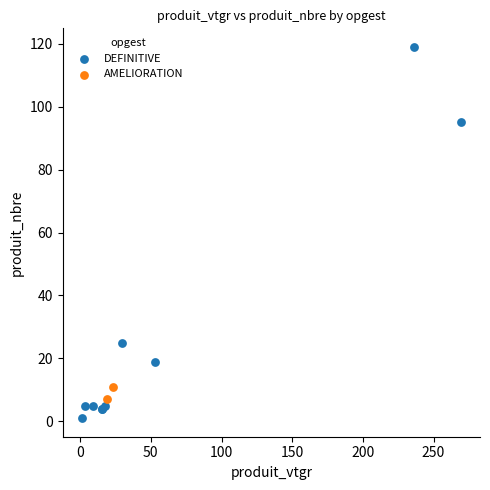

What are all the series names shown in the legend?

DEFINITIVE, AMELIORATION